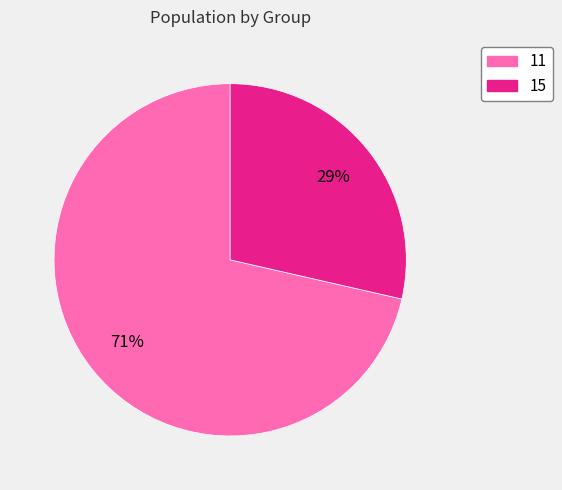

To the nearest percent, what percentage of the pie is 15?

29%